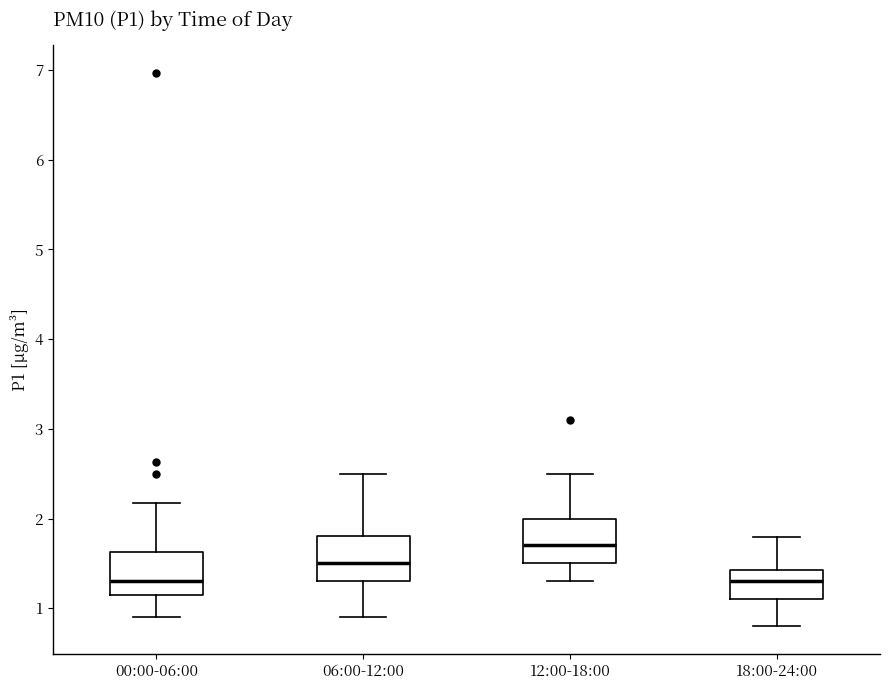

Which box's median line is the highest?

12:00-18:00